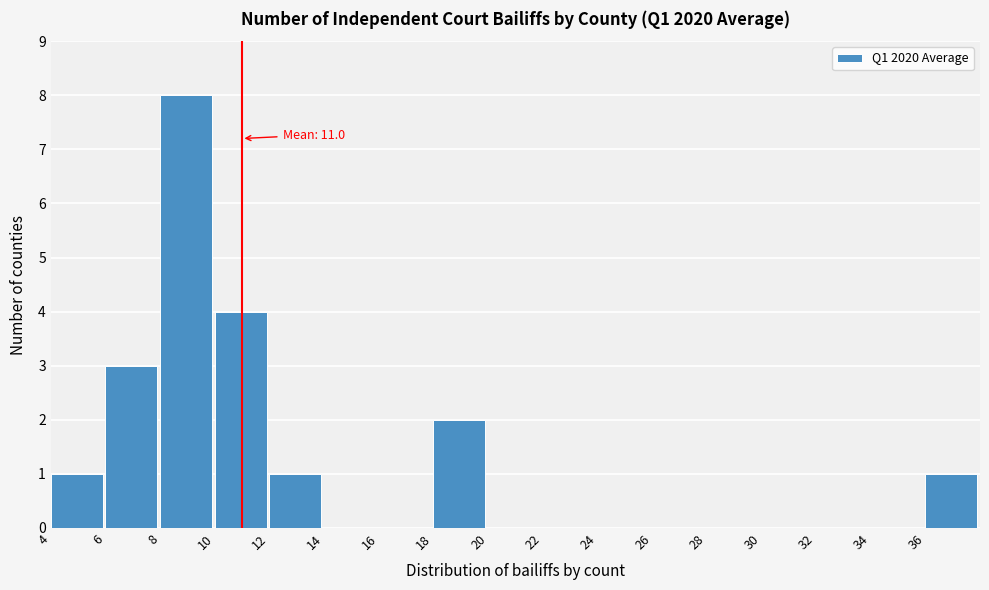

Over which range of the x-axis is the bar tallest?

8 to 10